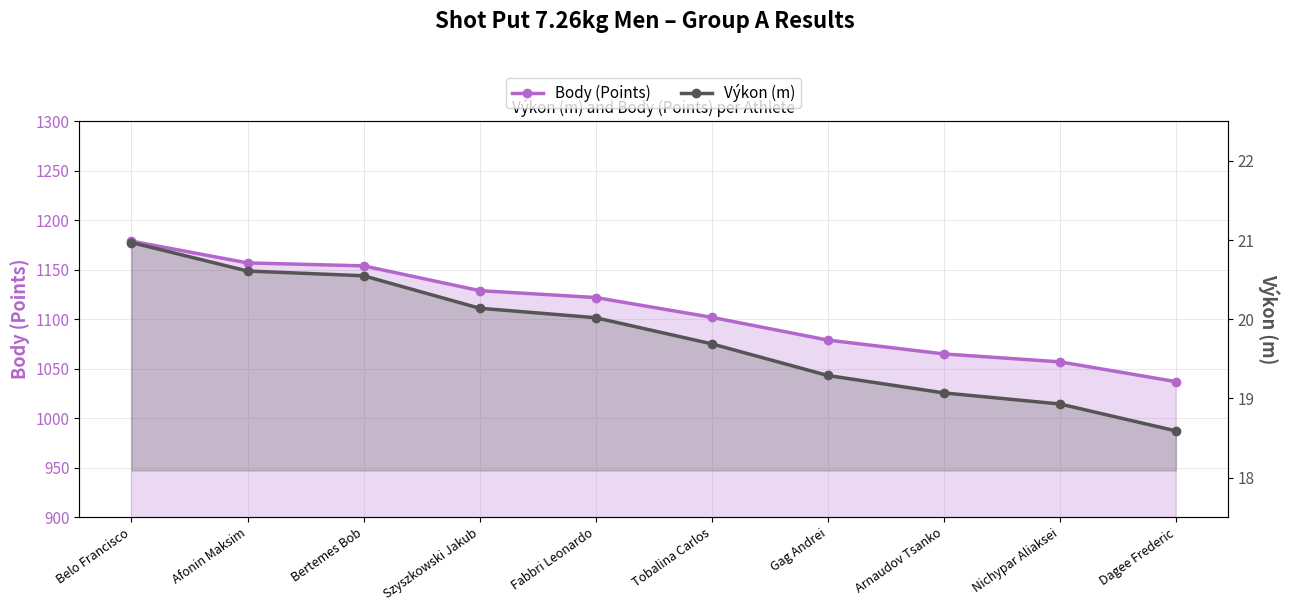

The Body (Points) series shows 1157.0 at Afonin Maksim. True or false?

True